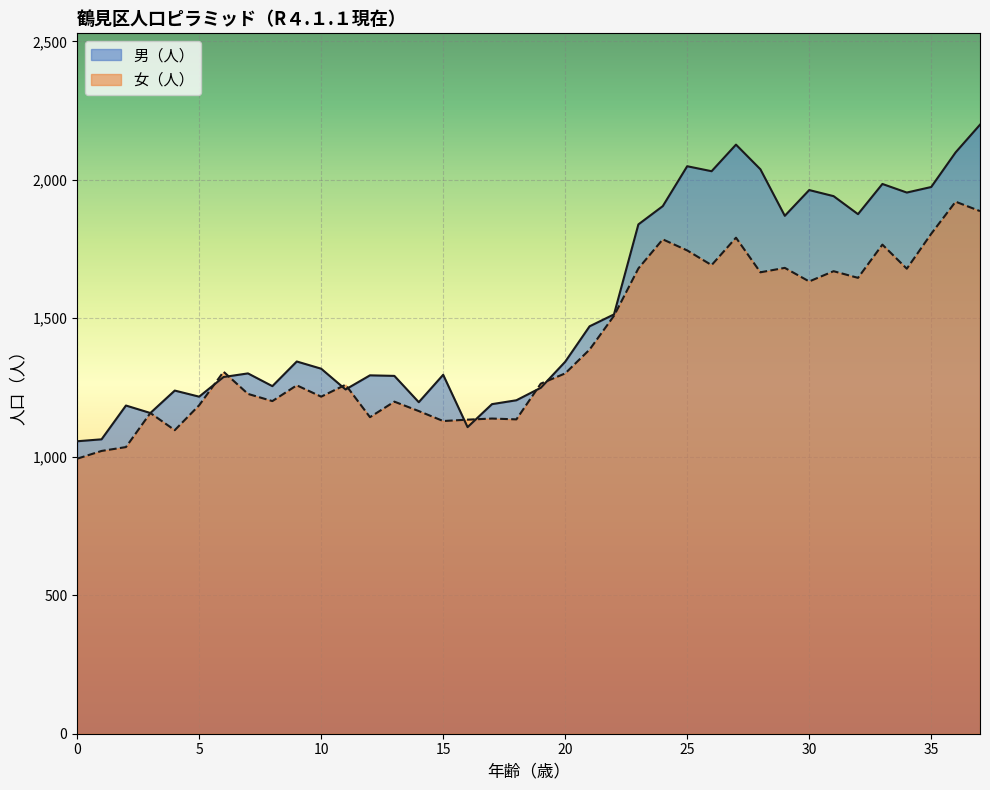

What is the difference between the 男（人） values at 8 and 10?

63